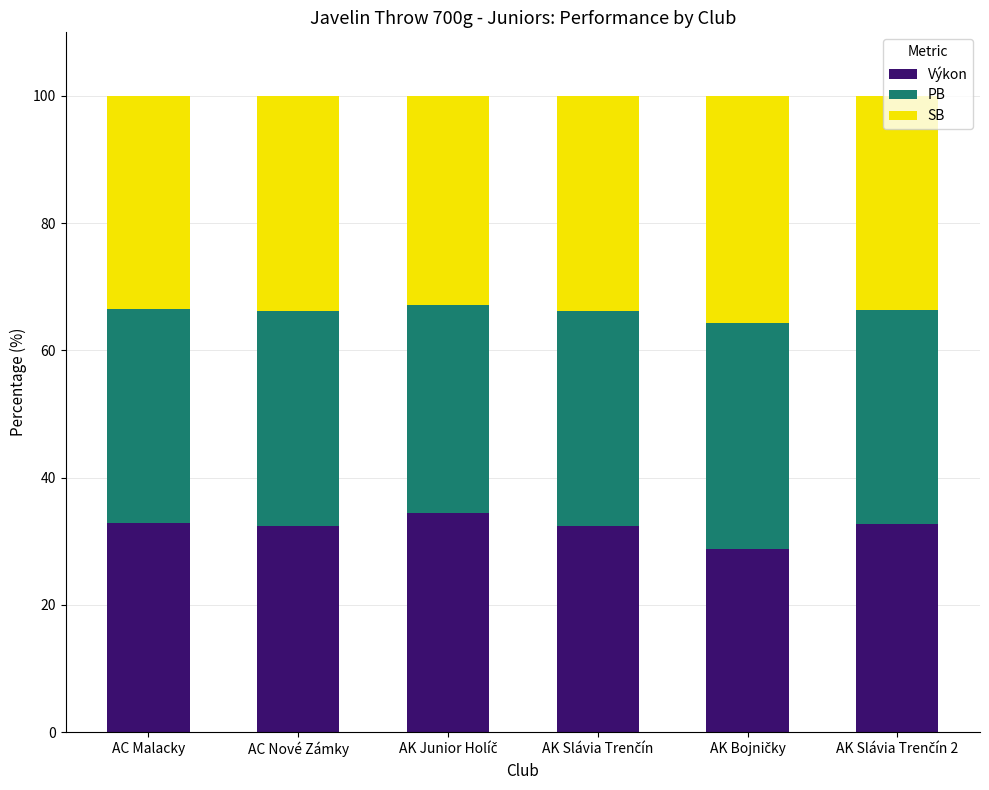

Does the chart contain any negative values?

No